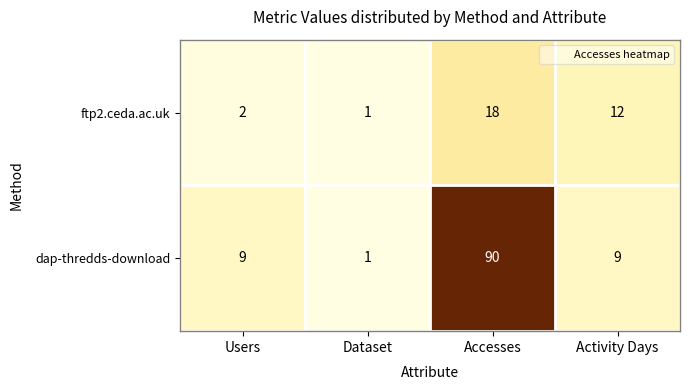

Which series has the widest spread of values?

dap-thredds-download